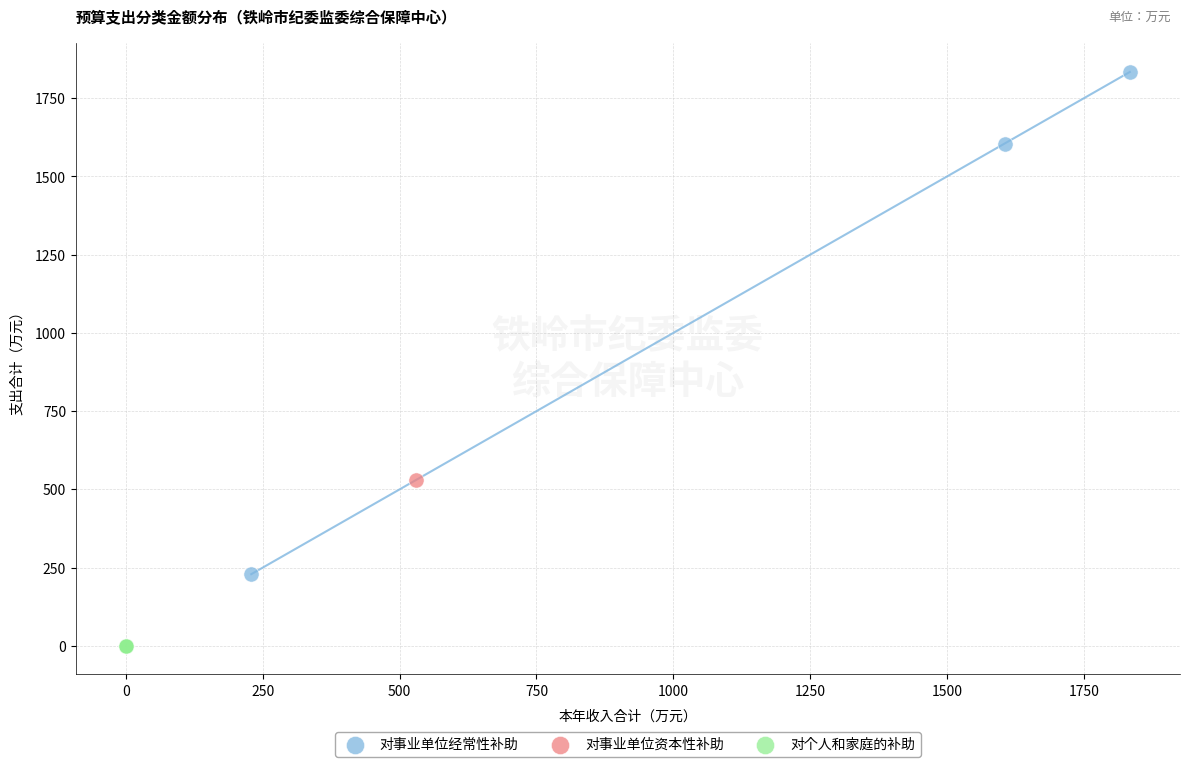

What are all the series names shown in the legend?

对事业单位经常性补助, 对事业单位资本性补助, 对个人和家庭的补助